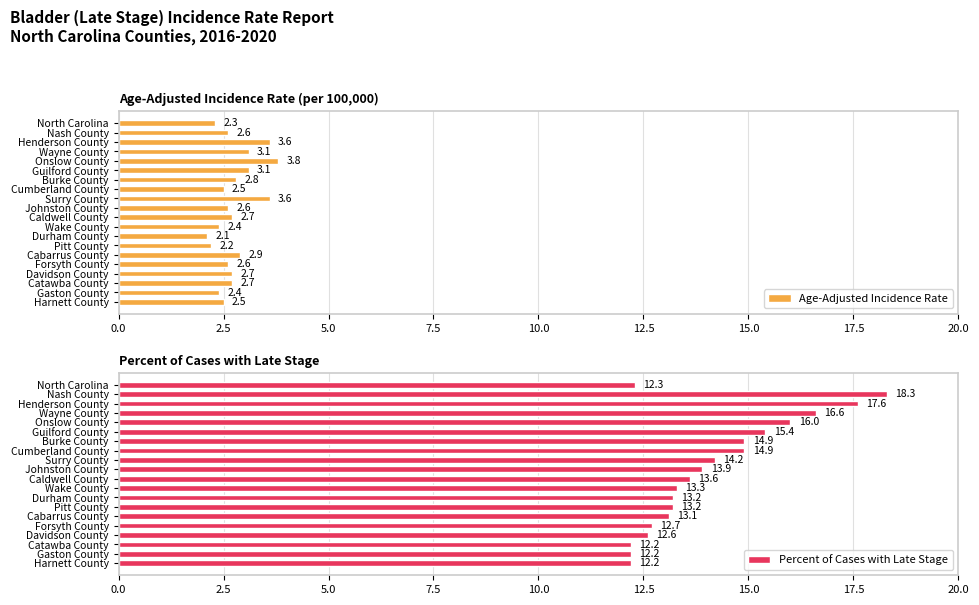

What is the average value of the Age-Adjusted Incidence Rate series?

2.8